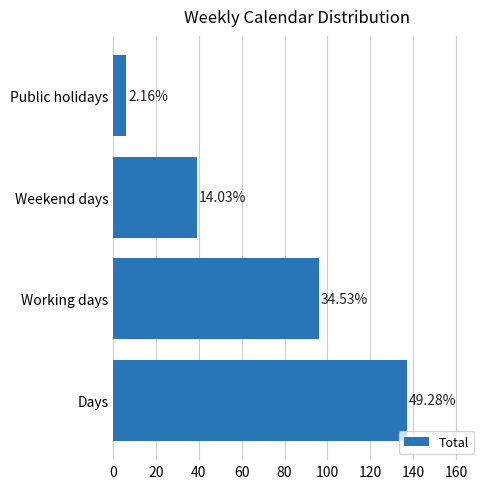

Are the bars horizontal?

Yes